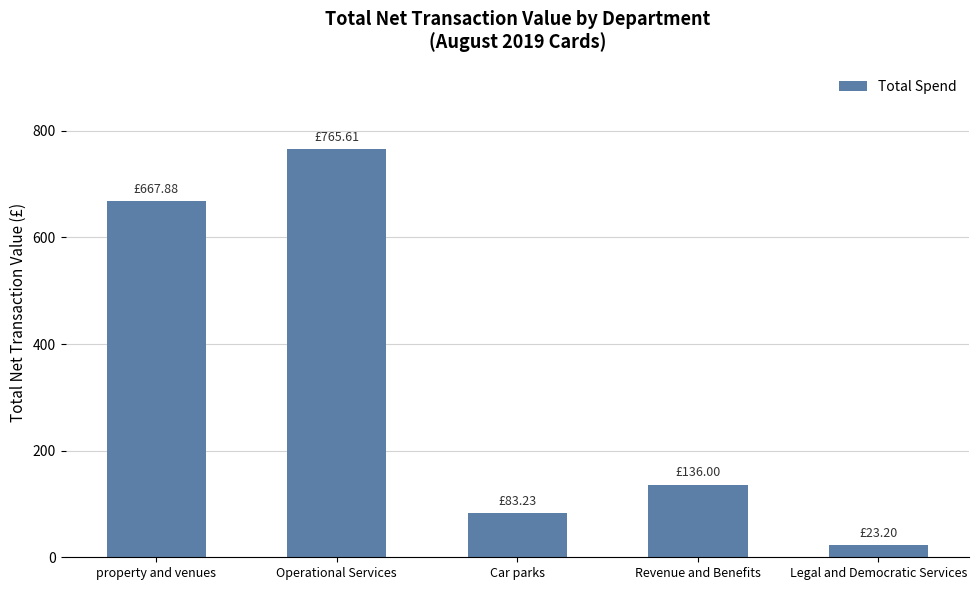

What is the sum of the values at property and venues and Revenue and Benefits?

803.9